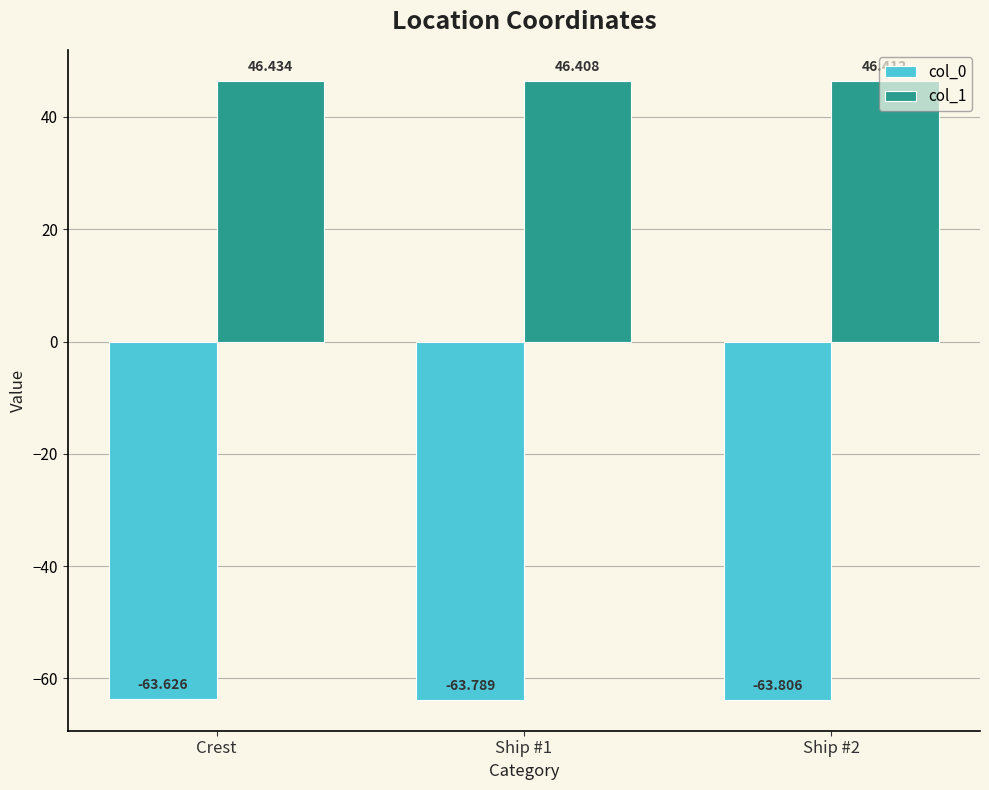

Reading left to right, what are all the values shown in this chart?

col_0: -63.6	-63.8	-63.8
col_1: 46.4	46.4	46.4